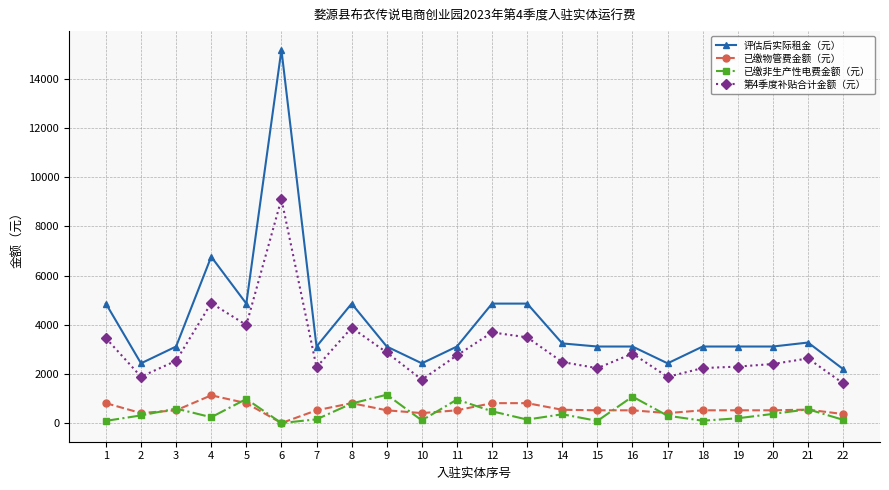

True or false: 已缴物管费金额（元） has more than 2 interior local peaks.

True